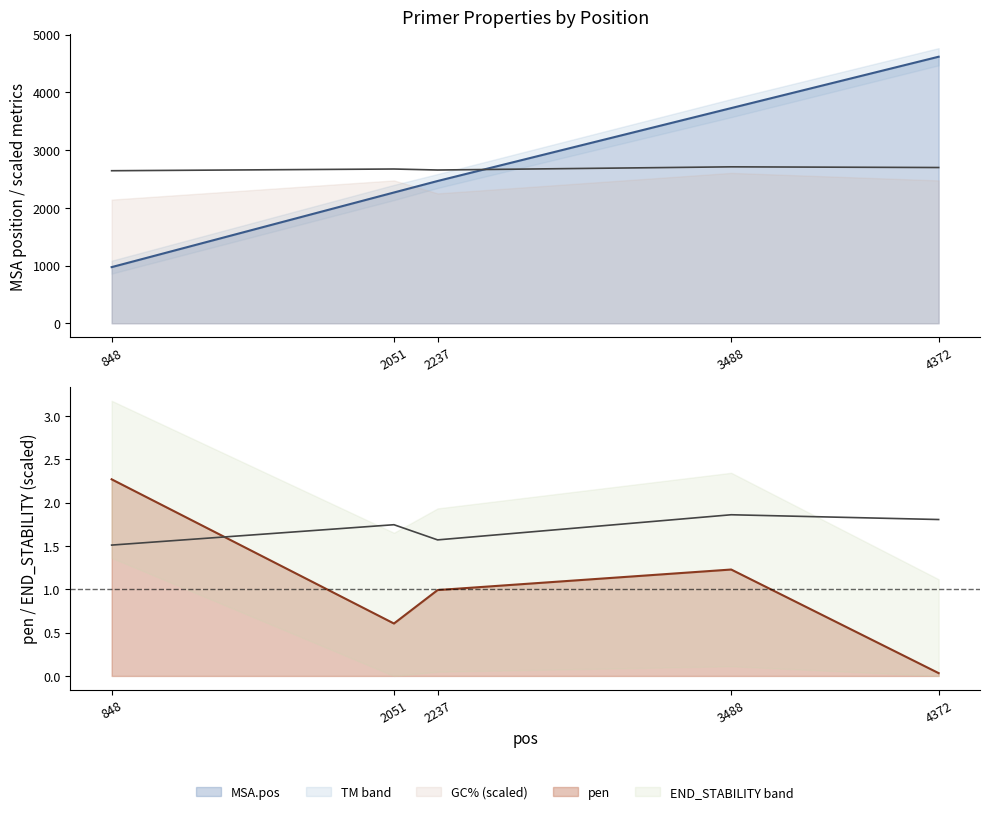

Reading left to right, extract all data points from this chart.

MSA.pos: 848=973.0	2051=2266.0	2237=2465.0	3488=3728.0	4372=4618.0
pen: 848=2.3	2051=0.6	2237=1.0	3488=1.2	4372=0.0
PRIMER_LEFT_0_TM: 848=2642.9	2051=2672.8	2237=2655.4	3488=2710.3	4372=2698.5
PRIMER_LEFT_0_GC_PERCENT: 848=1.5	2051=1.7	2237=1.6	3488=1.9	4372=1.8